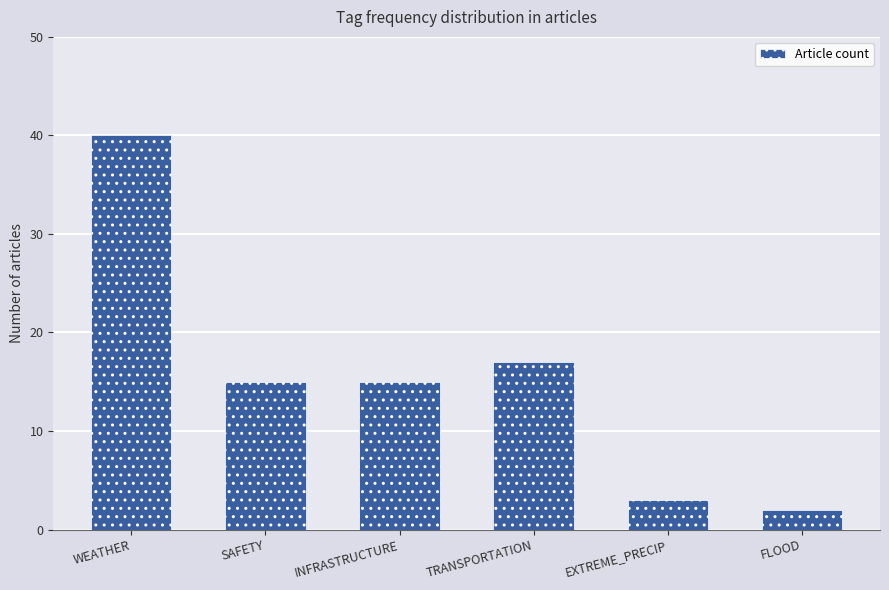

Is it true that the value at EXTREME_PRECIP is 3?

True